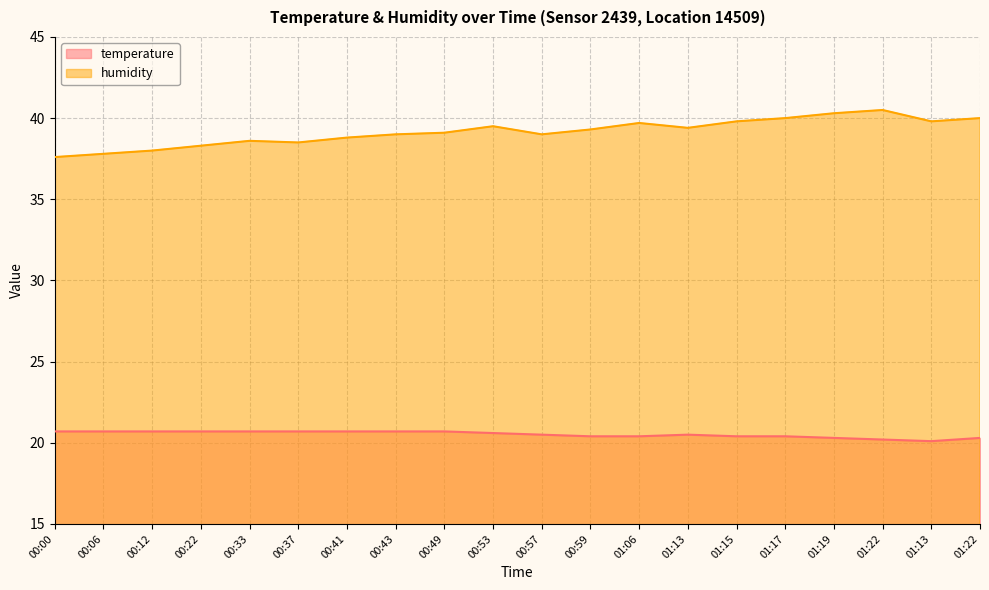

Rank the series by their average value, from highest to lowest.

humidity, temperature